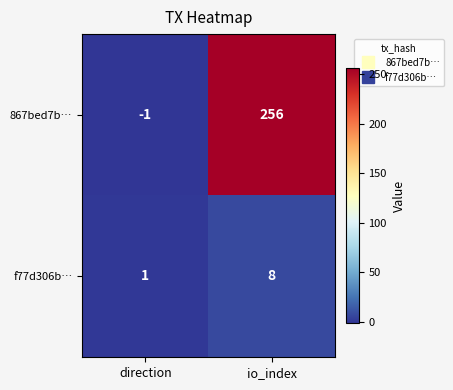

Which series has the widest spread of values?

867bed7b…